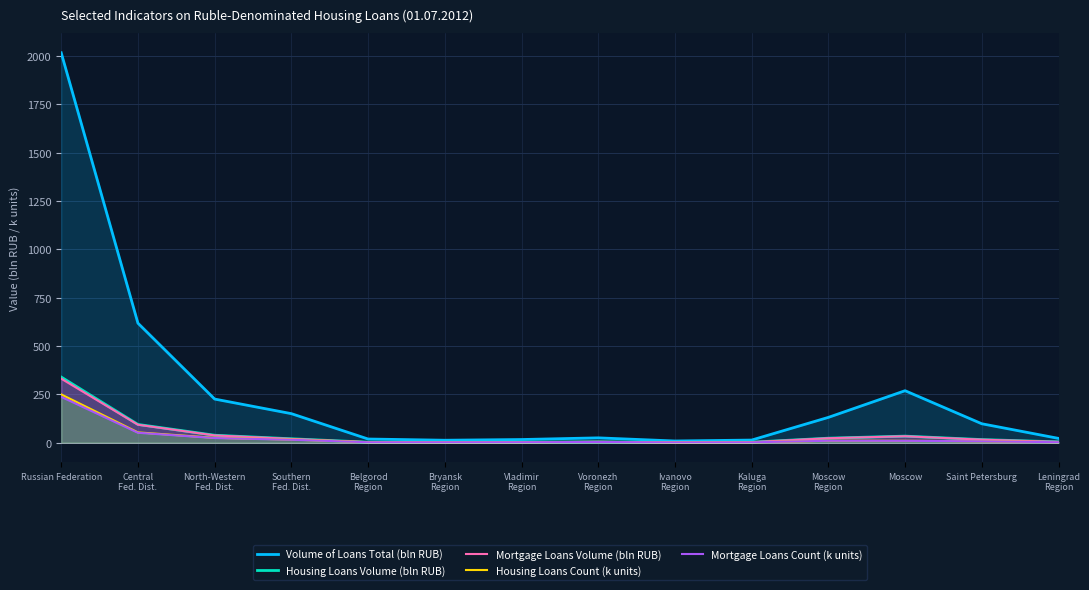

What is the minimum value shown in the chart?

1.4